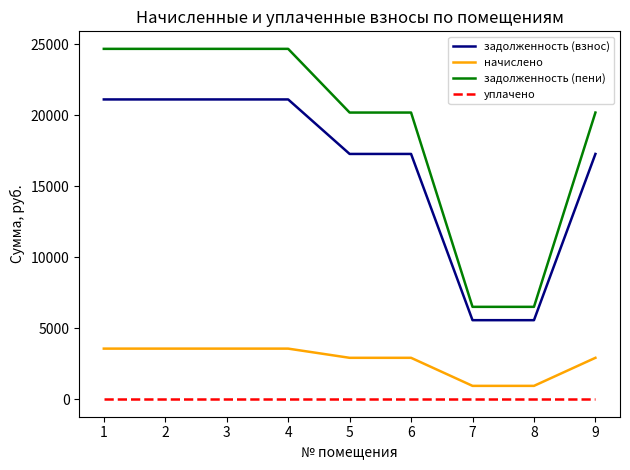

The value of уплачено at 2 is 0.0. True or false?

True